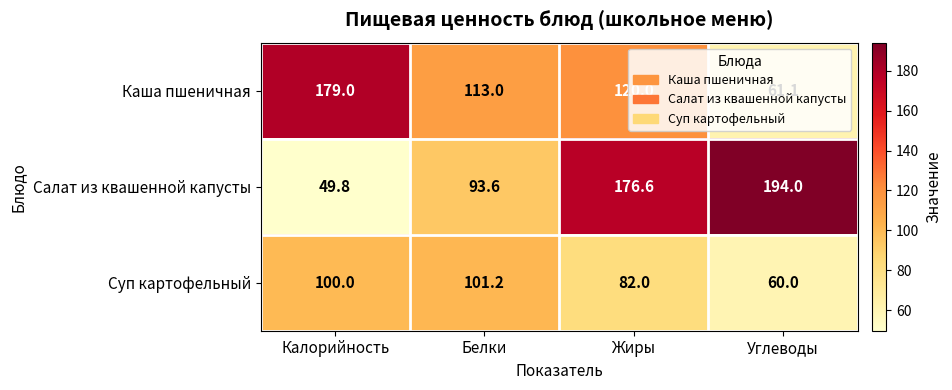

At how many categories does at least one series exceed 87?

4